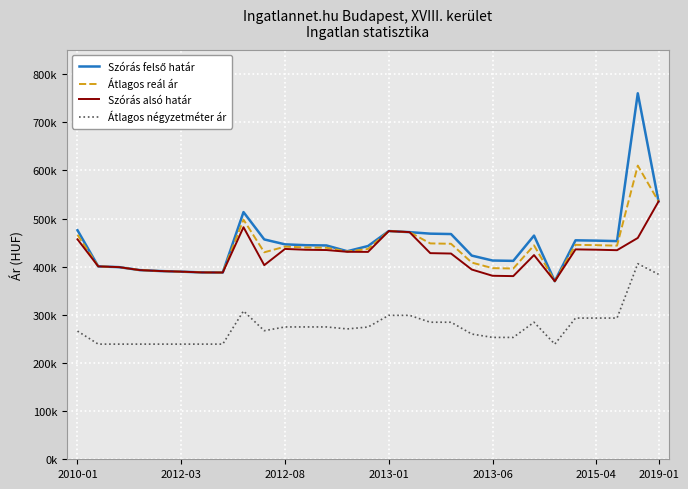

At which label does Szórás alsó határ reach its peak?

2019-01